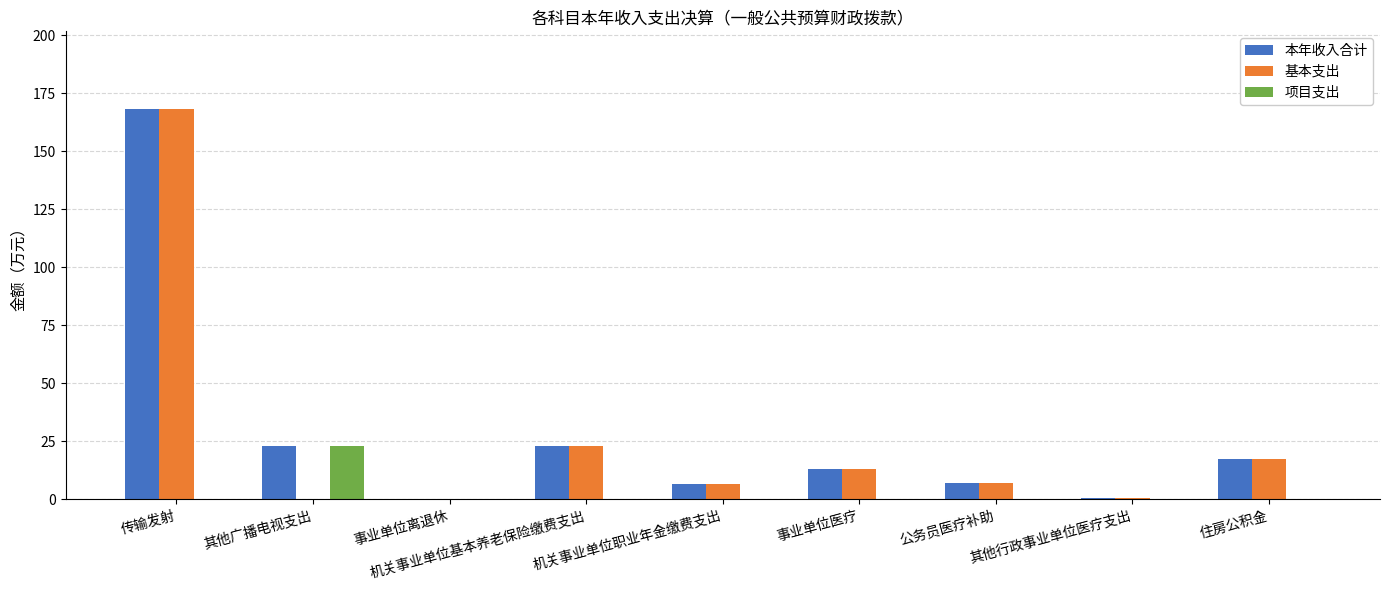

Is it true that 项目支出 equals -11.4 at 事业单位离退休?

False